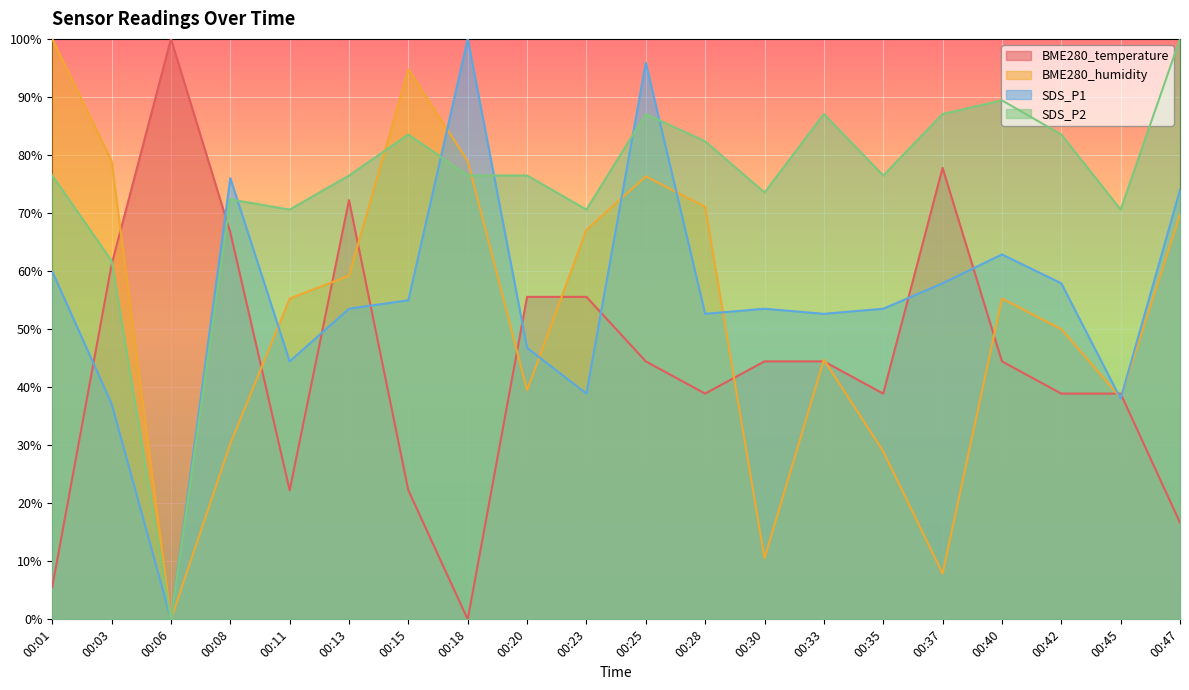

Which has a higher value, 00:13 or 00:25?

00:13